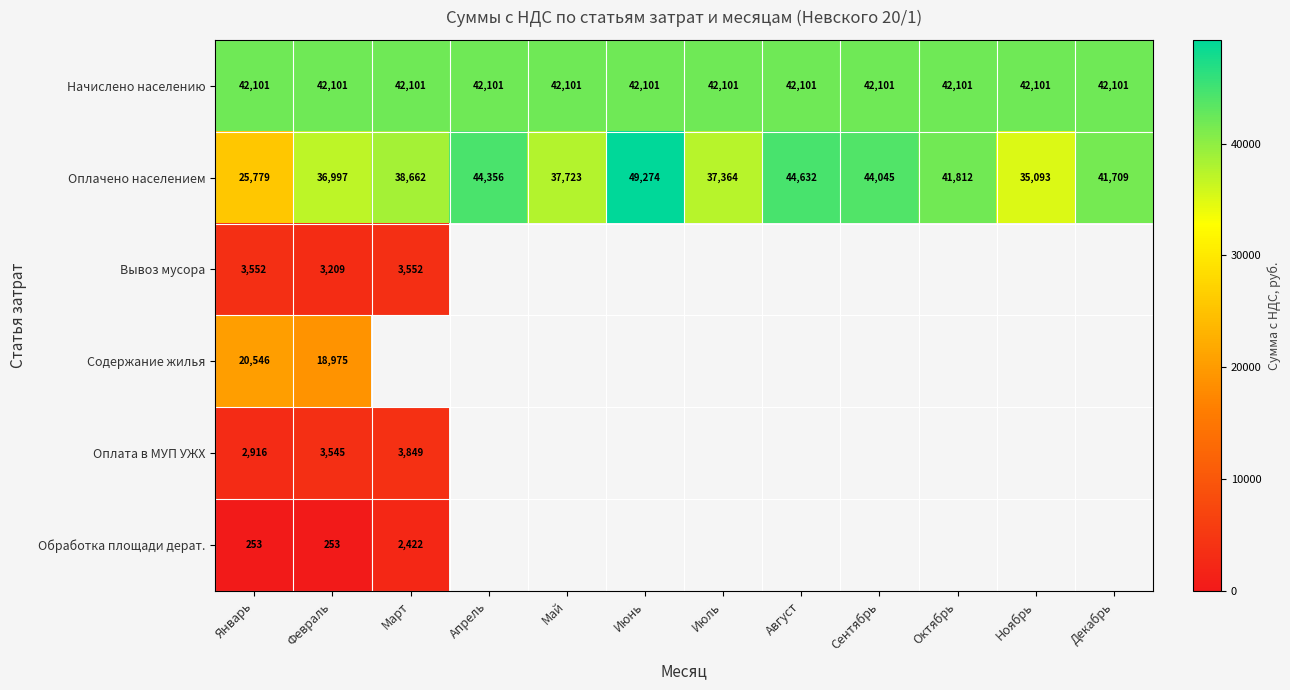

List the labels in order of Оплачено населением value, smallest first.

Январь, Ноябрь, Февраль, Июль, Май, Март, Декабрь, Октябрь, Сентябрь, Апрель, Август, Июнь